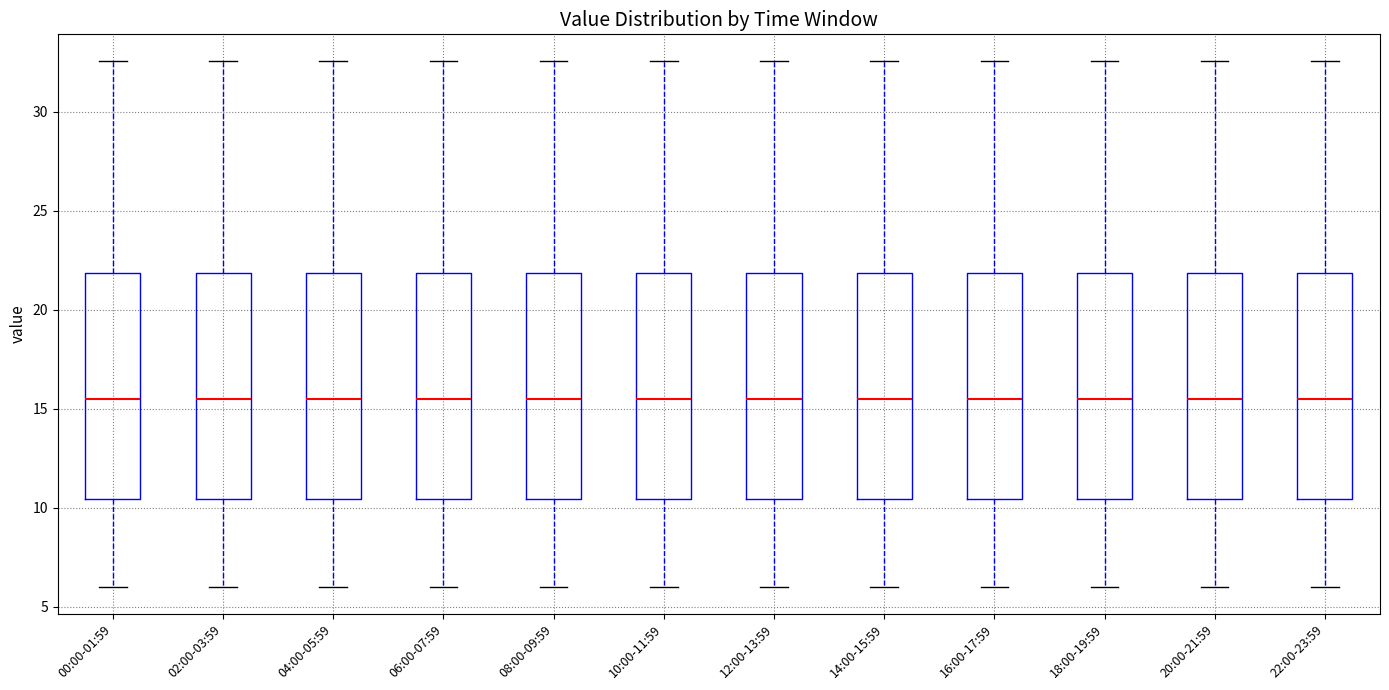

Reading left to right, transcribe this box plot: for each box, give where its median line is, the range the box spans, and where its two whiskers end, as read against the y-axis. The values are not printed on the chart, so give them approximately, as read against the axis.

00:00-01:59: median 15.5, box 10.5 to 22.0, whiskers 6.0 to 32.5
02:00-03:59: median 15.5, box 10.5 to 22.0, whiskers 6.0 to 32.5
04:00-05:59: median 15.5, box 10.5 to 22.0, whiskers 6.0 to 32.5
06:00-07:59: median 15.5, box 10.5 to 22.0, whiskers 6.0 to 32.5
08:00-09:59: median 15.5, box 10.5 to 22.0, whiskers 6.0 to 32.5
10:00-11:59: median 15.5, box 10.5 to 22.0, whiskers 6.0 to 32.5
12:00-13:59: median 15.5, box 10.5 to 22.0, whiskers 6.0 to 32.5
14:00-15:59: median 15.5, box 10.5 to 22.0, whiskers 6.0 to 32.5
16:00-17:59: median 15.5, box 10.5 to 22.0, whiskers 6.0 to 32.5
18:00-19:59: median 15.5, box 10.5 to 22.0, whiskers 6.0 to 32.5
20:00-21:59: median 15.5, box 10.5 to 22.0, whiskers 6.0 to 32.5
22:00-23:59: median 15.5, box 10.5 to 22.0, whiskers 6.0 to 32.5